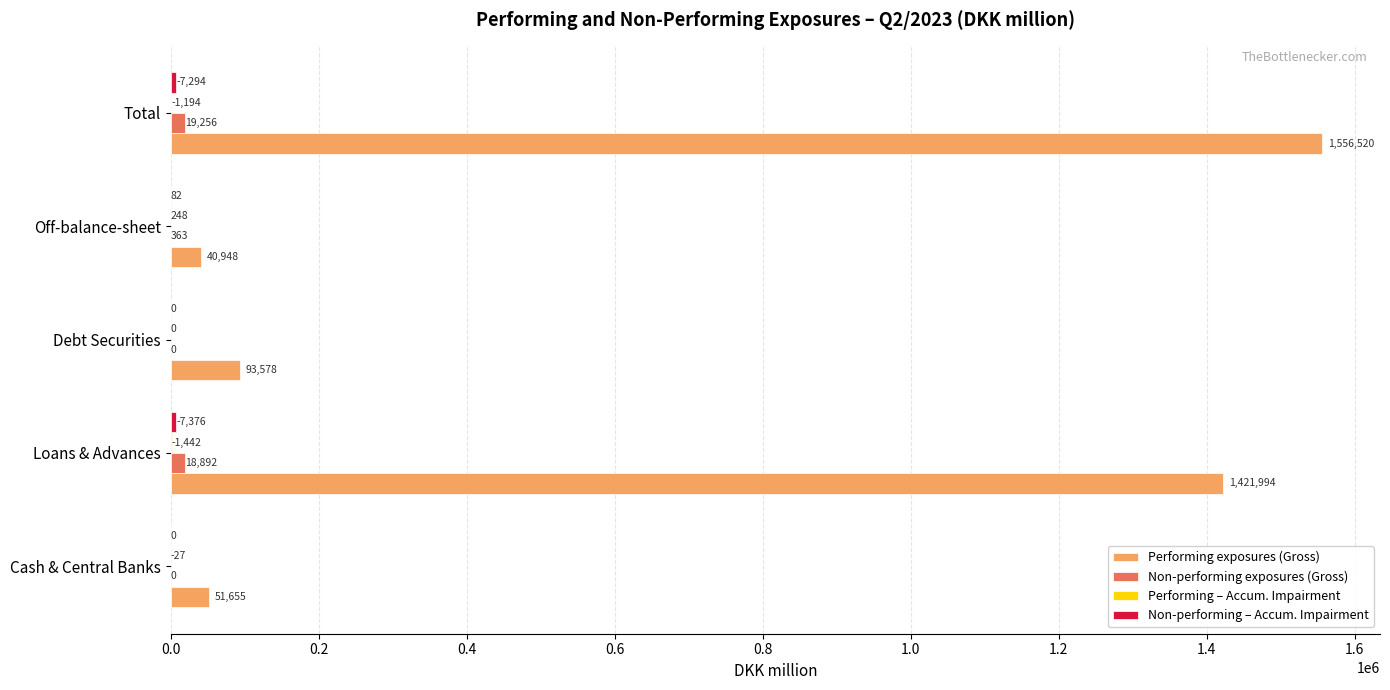

Which series has the largest total across all categories?

Performing exposures (Gross)